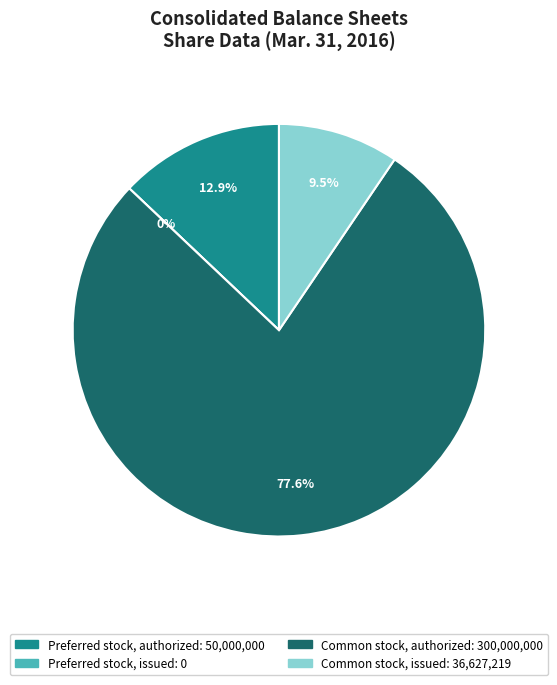

To the nearest percent, what is the combined percentage of Preferred stock, issued and Preferred stock, authorized?

13%